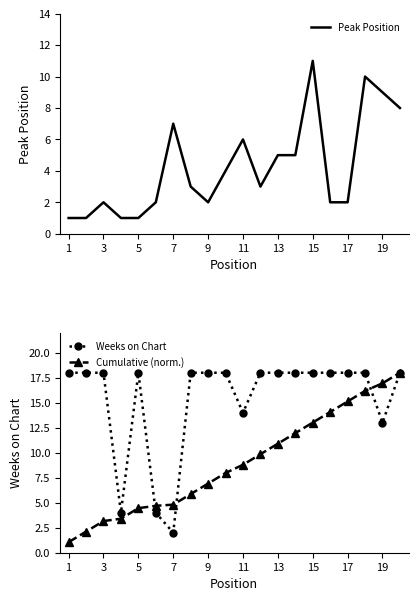

What is the minimum value for Weeks on Chart?

2.0